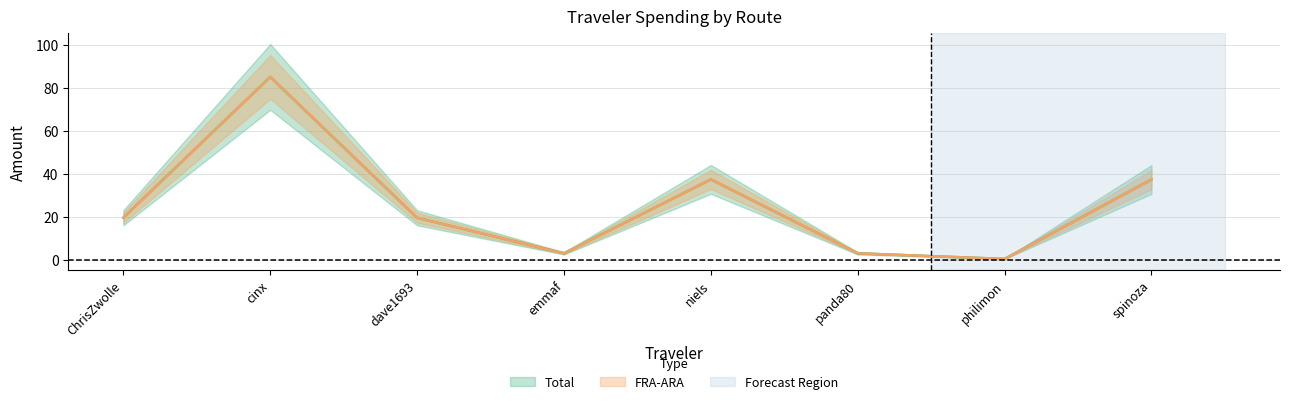

Is this an area chart (filled region under the line)?

No